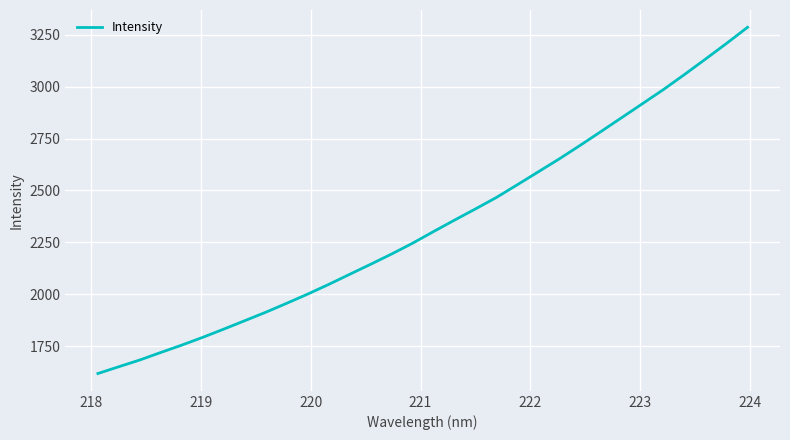

What is the greatest value displayed?

3285.7